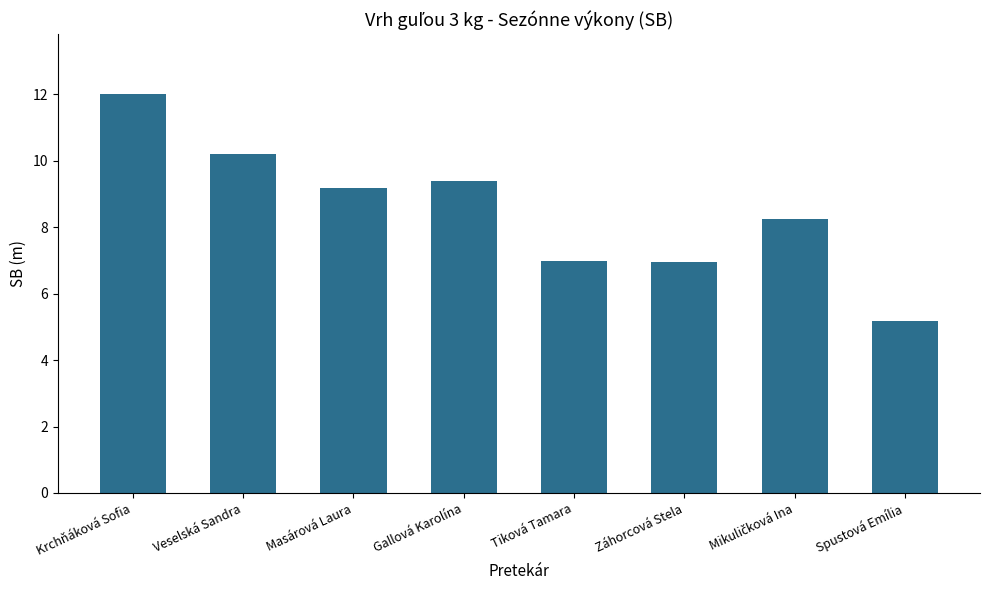

The chart shows a value of 10.2 at Veselská Sandra. True or false?

True